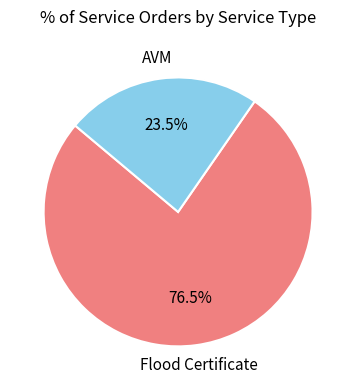

Is there any slice that represents more than half of the pie?

Yes